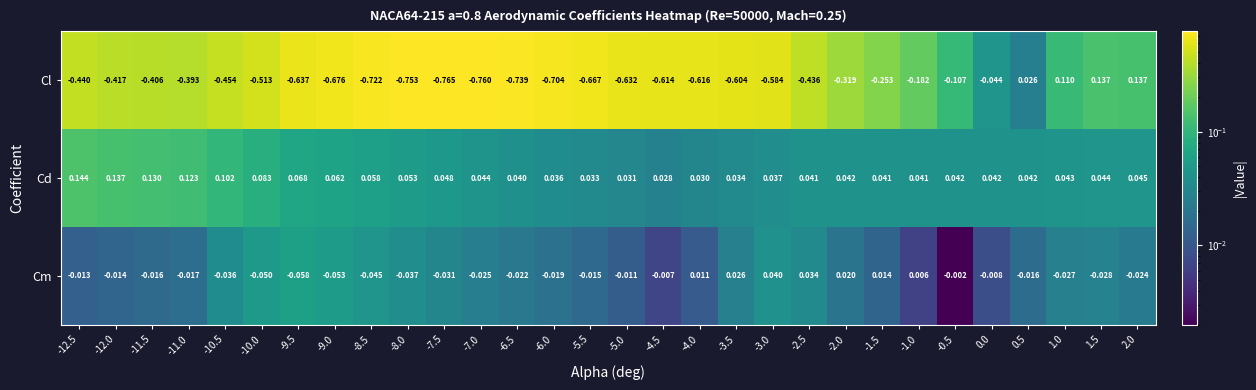

Rank the series by their maximum value, from lowest to highest.

Cm, Cl, Cd